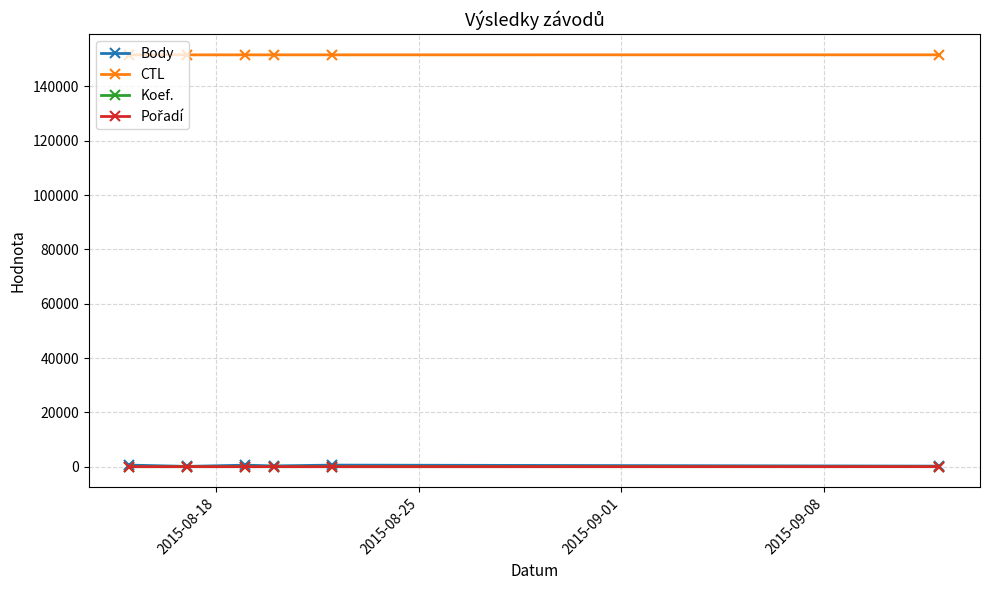

True or false: Koef. and CTL cross at least once.

False